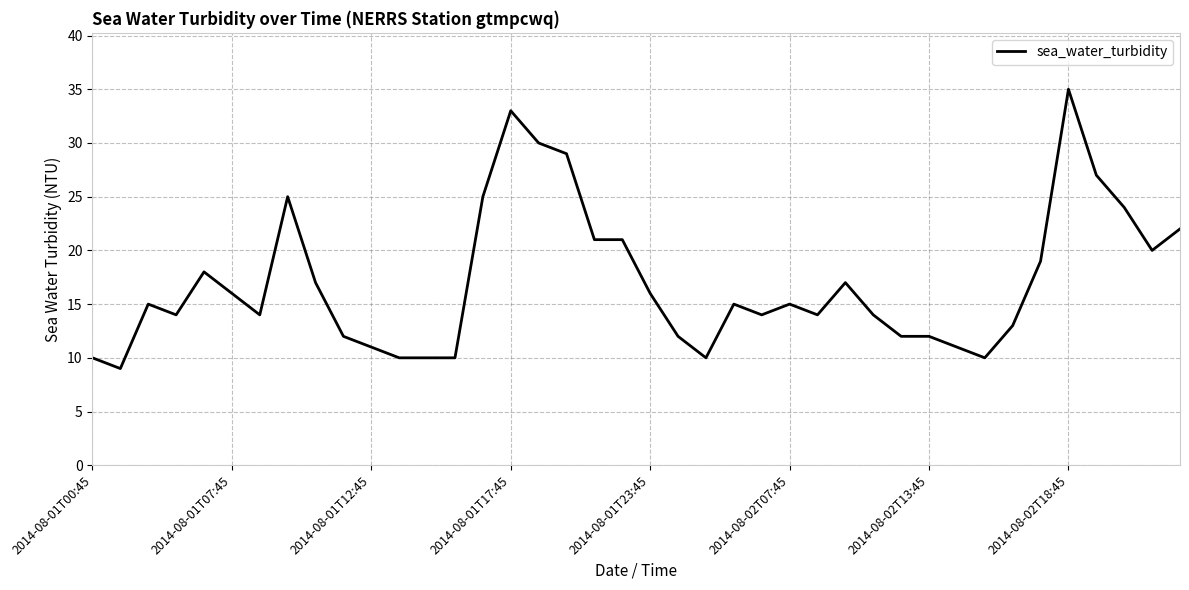

What is the maximum value shown in the chart?

35